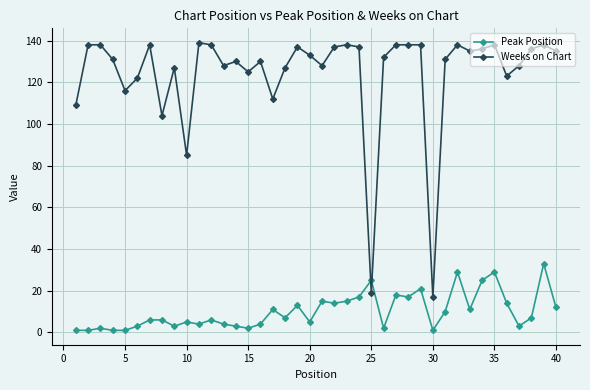

Does the chart display data point markers on the line(s)?

Yes